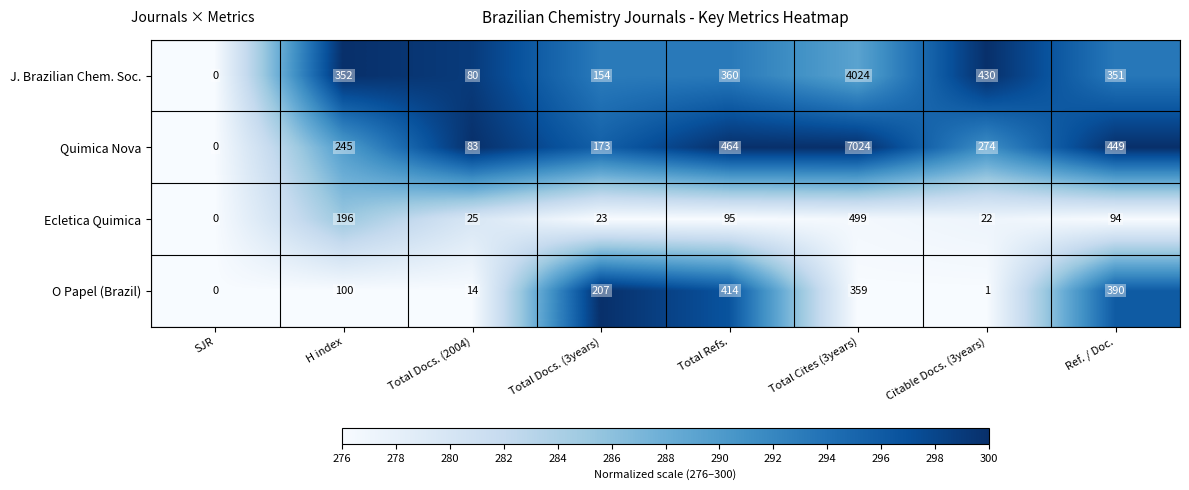

Which series has the widest spread of values?

Quimica Nova